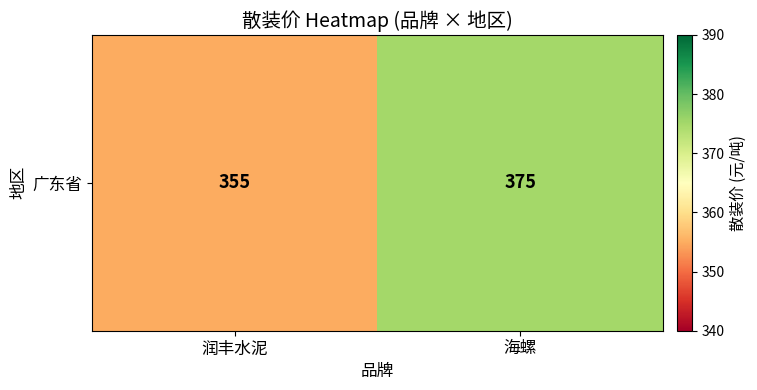

At which label is the value closest to 365?

润丰水泥